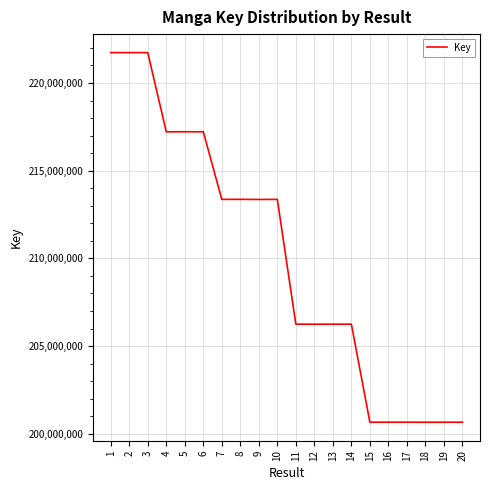

Where does the data first go above 213358686?

1